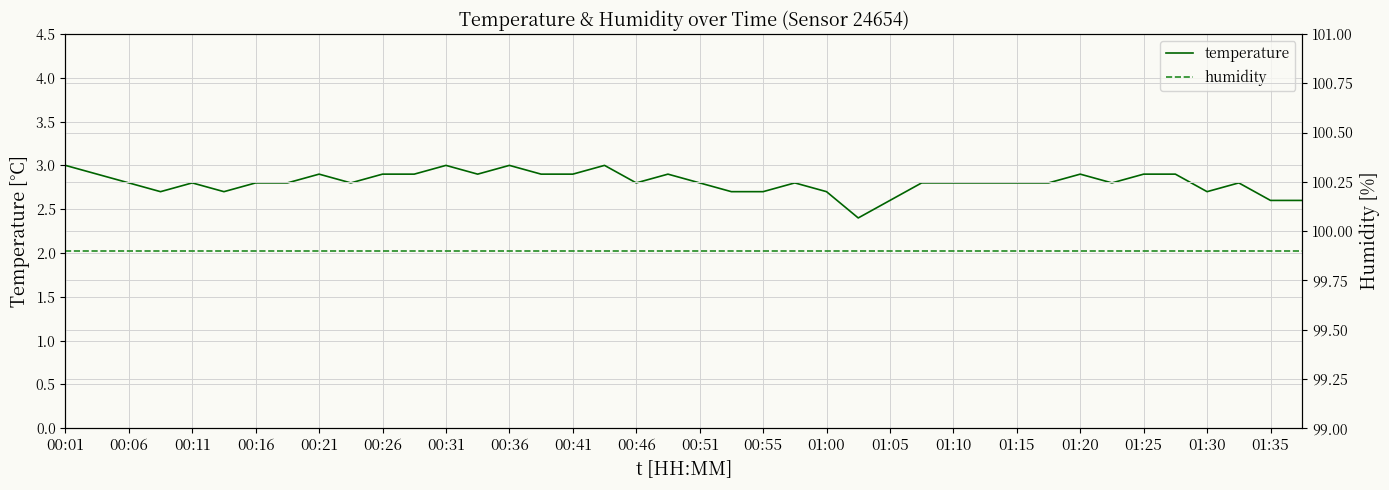

What is the maximum value for humidity?

99.9